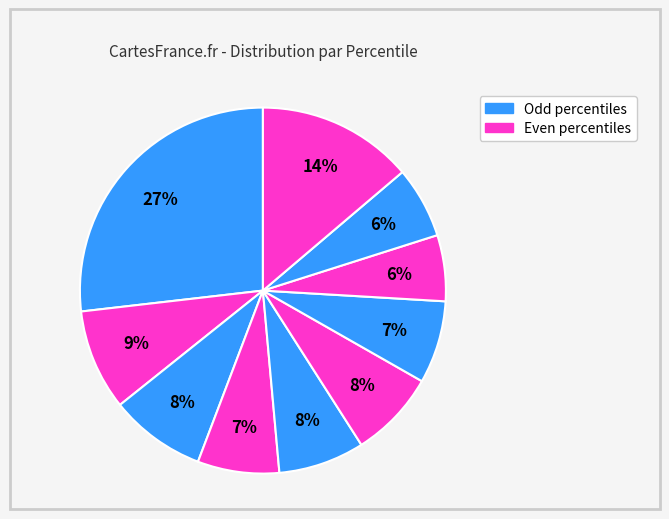

To the nearest percent, what is the difference between the largest and smallest slice percentages?

21%